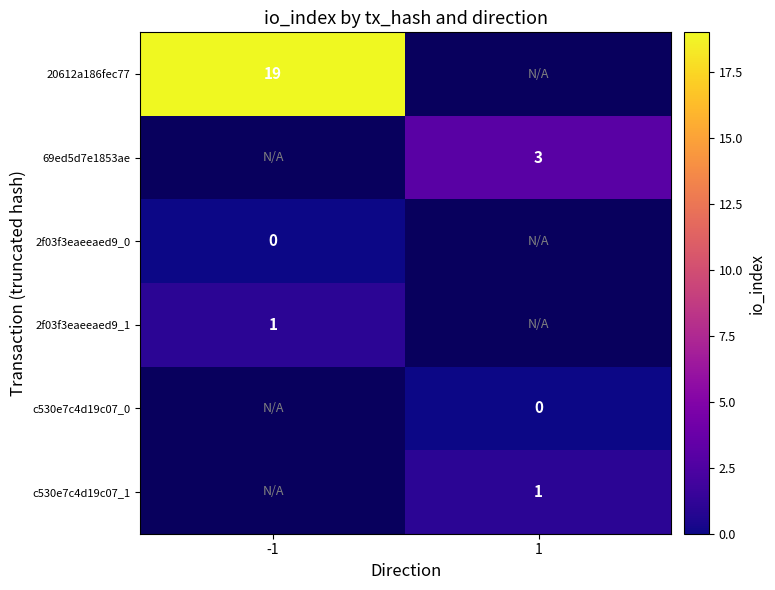

How many distinct data groups are displayed?

6